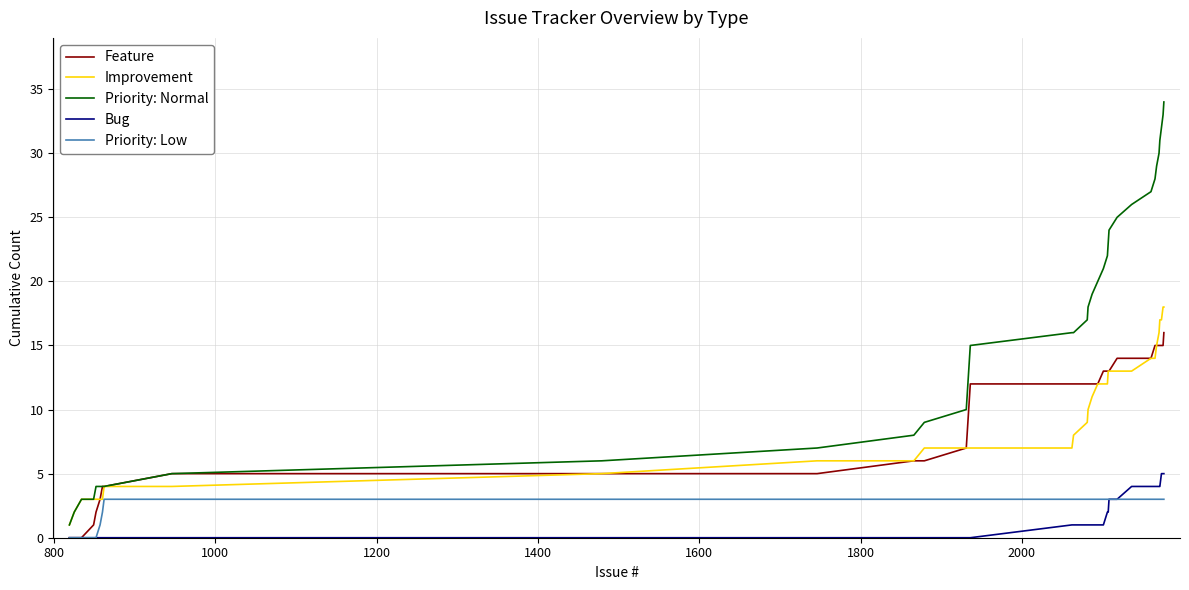

Rank the series by their maximum value, from highest to lowest.

Priority: Normal, Improvement, Feature, Bug, Priority: Low